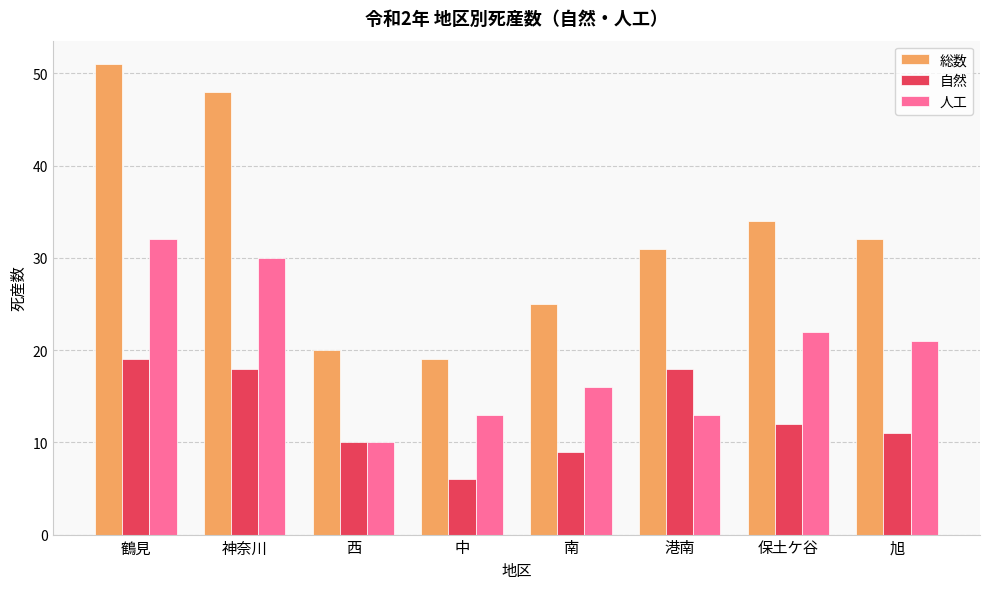

Which series has the widest spread of values?

総数